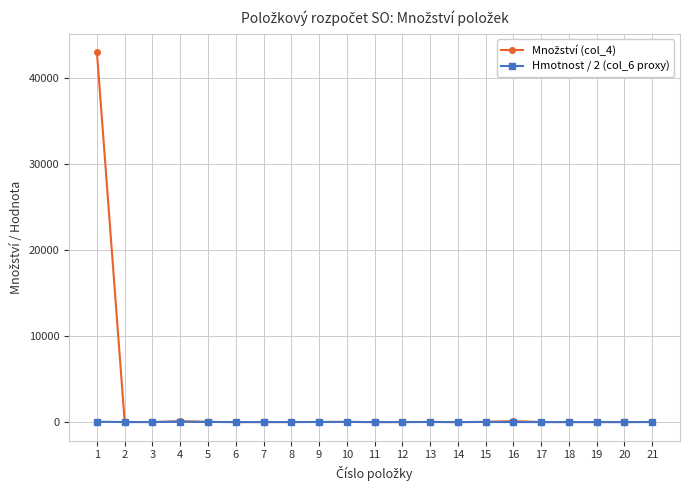

True or false: Hmotnost / 2 (col_6 proxy) has more than 0 points higher than both neighbors.

True